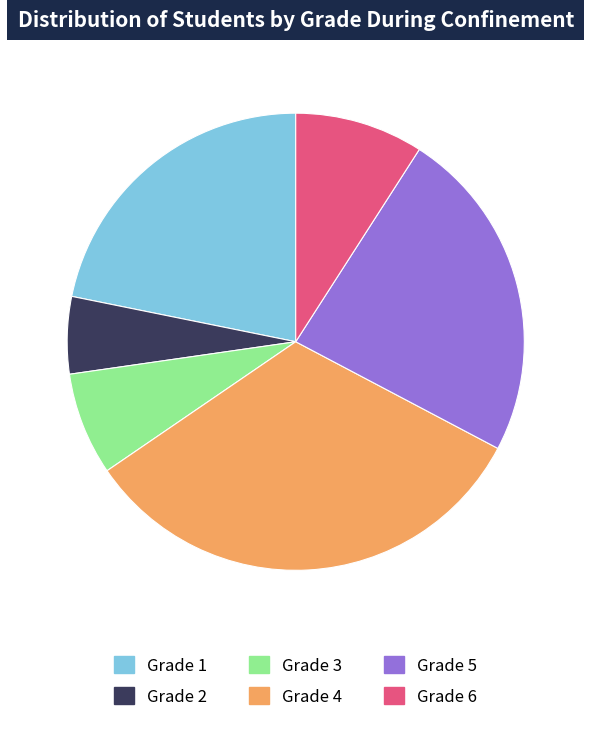

Which has a higher value, Grade 3 or Grade 4?

Grade 4